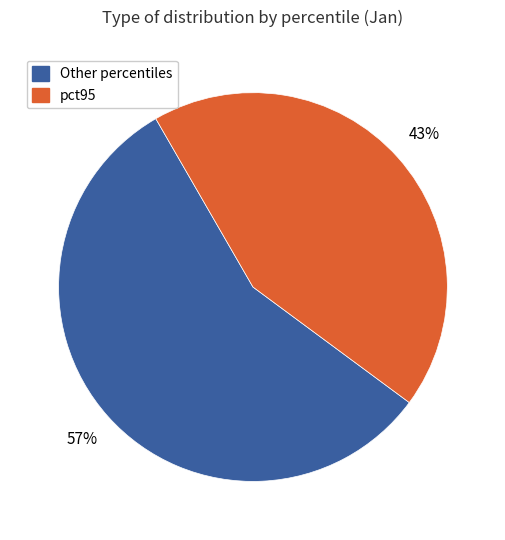

To the nearest percent, what percentage of the pie is pct95?

43%